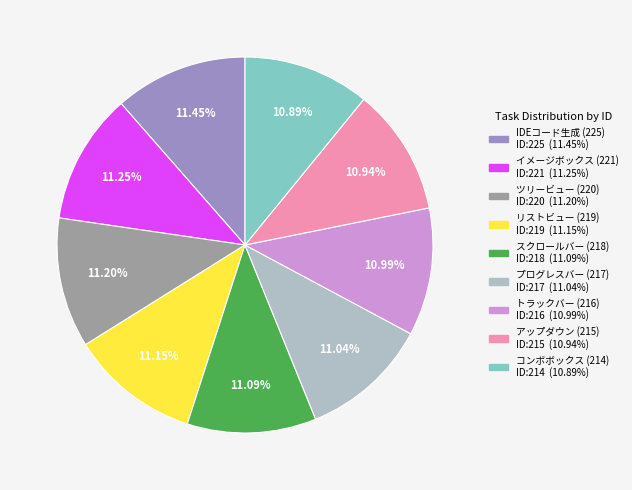

Is there a majority slice in this chart?

No